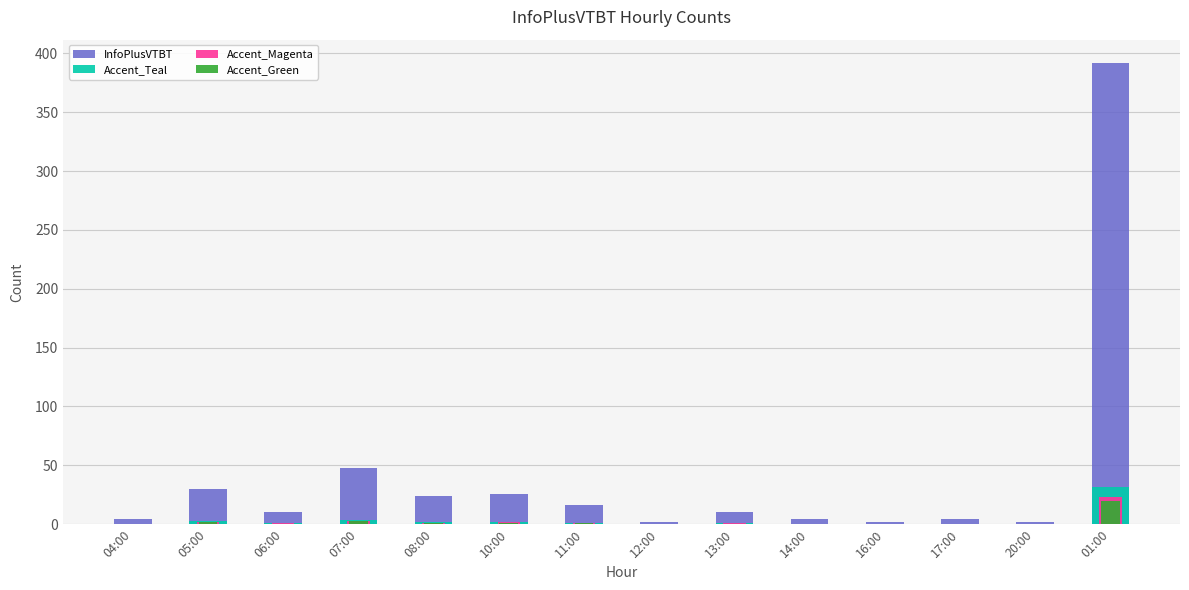

Which series changed the most between 05:00 and 17:00?

InfoPlusVTBT